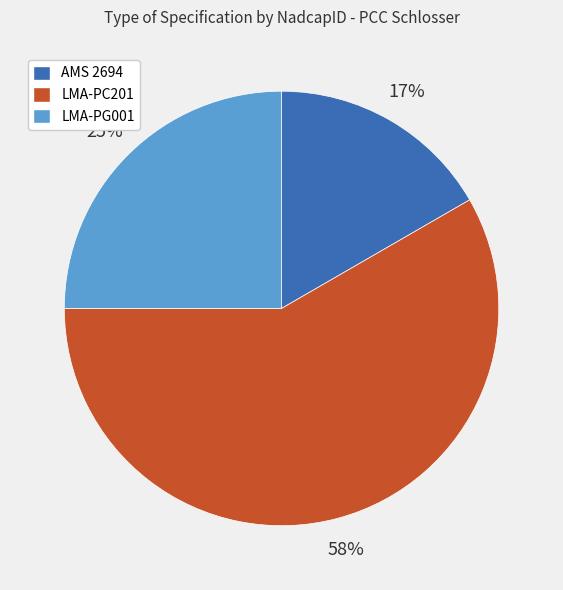

What is the ratio of the value at LMA-PC201 to the value at LMA-PG001?

2.3